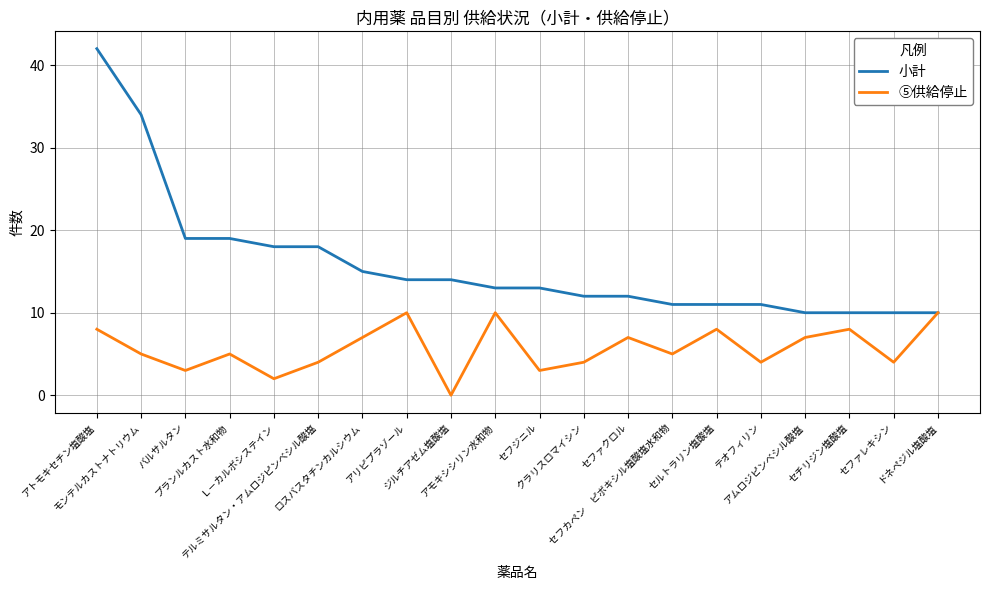

Which series has the widest spread of values?

小計